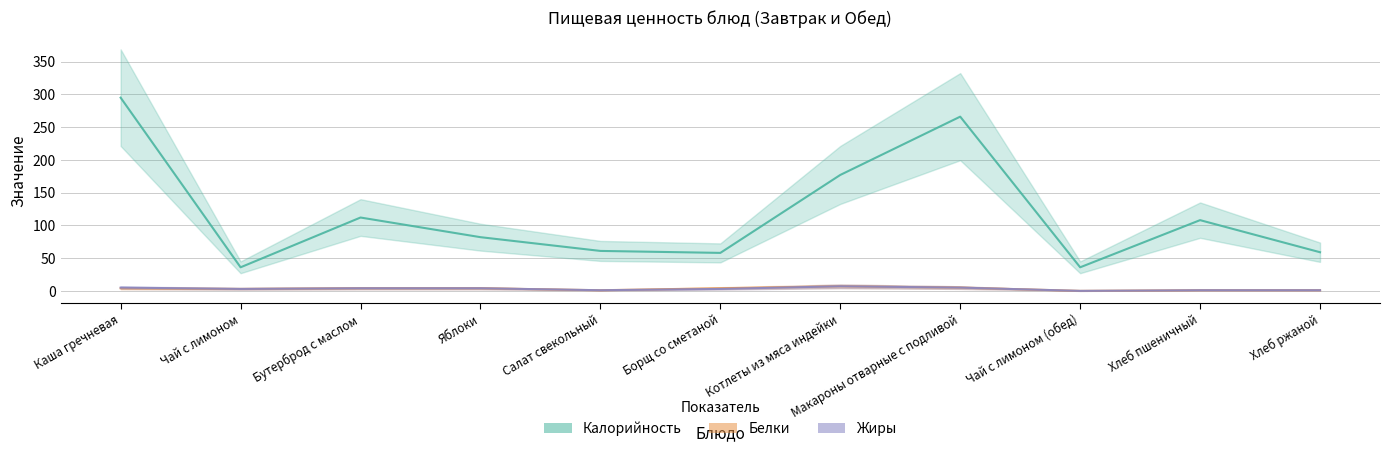

Is the value of Белки at Бутерброд с маслом greater than the value of Жиры at Макароны отварные с подливой?

No